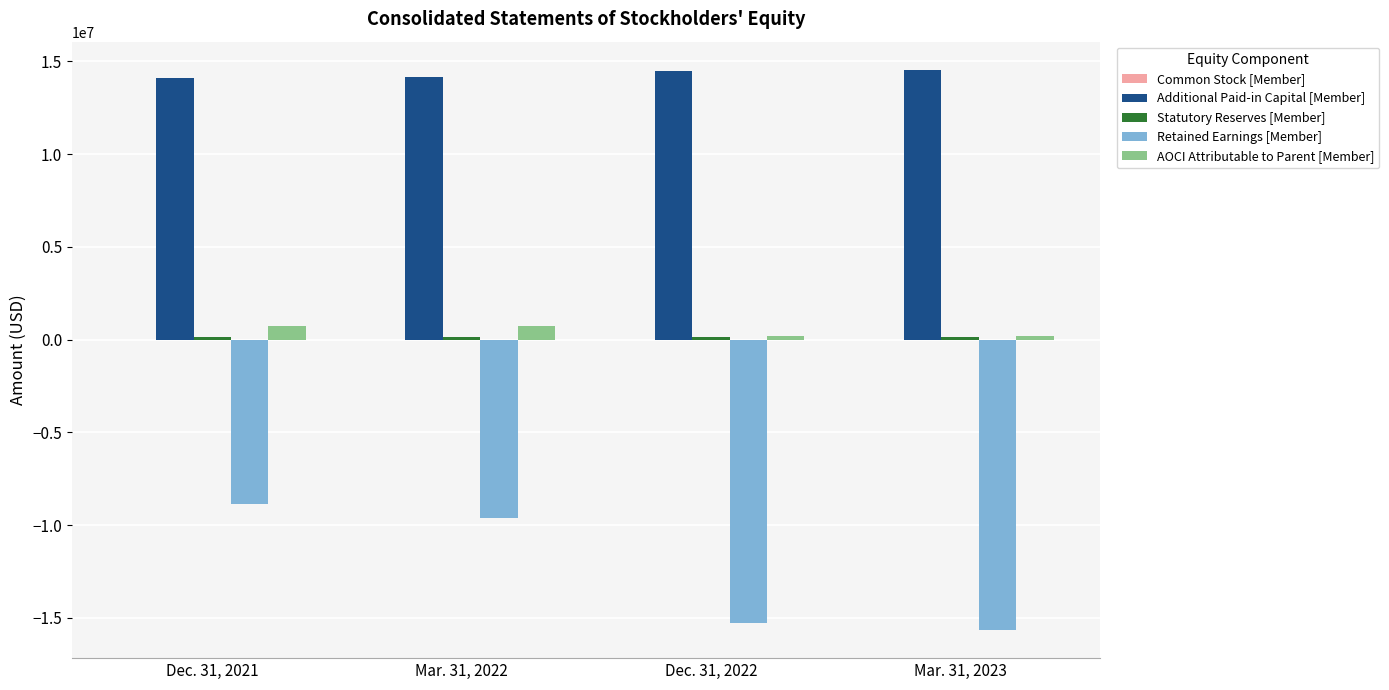

Is the value of Additional Paid-in Capital [Member] at Dec. 31, 2022 greater than the value of Retained Earnings [Member] at Dec. 31, 2022?

Yes